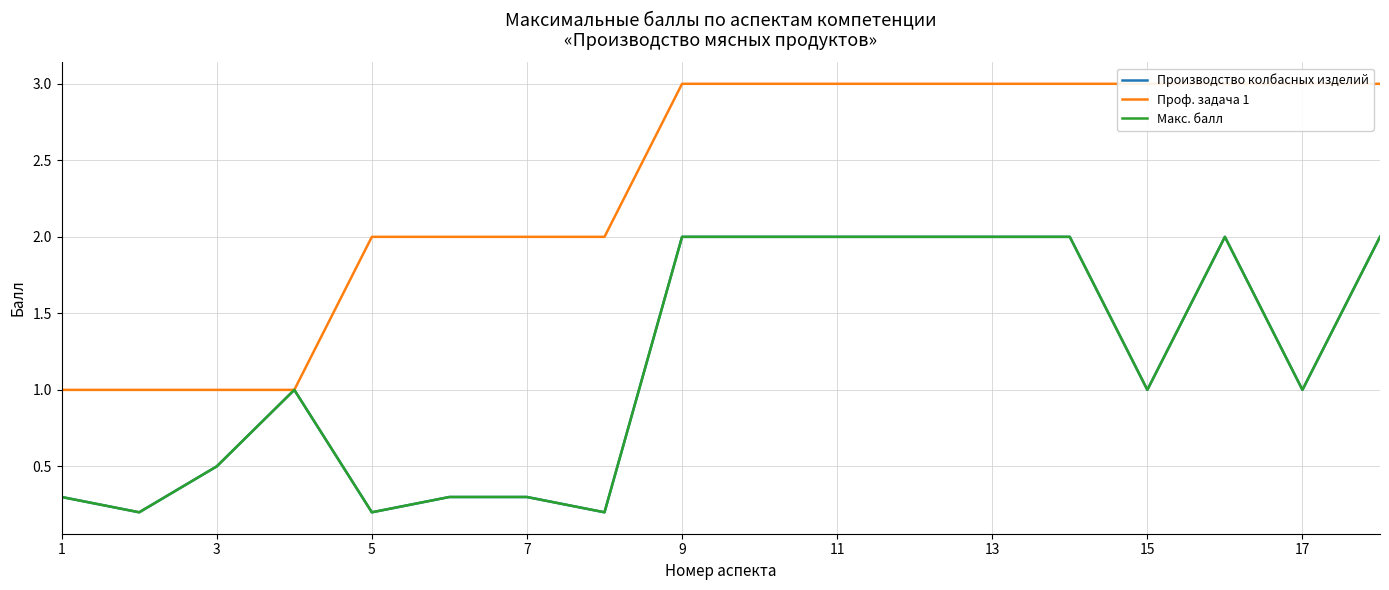

What is the sum of all Проф. задача 1 values?

42.0